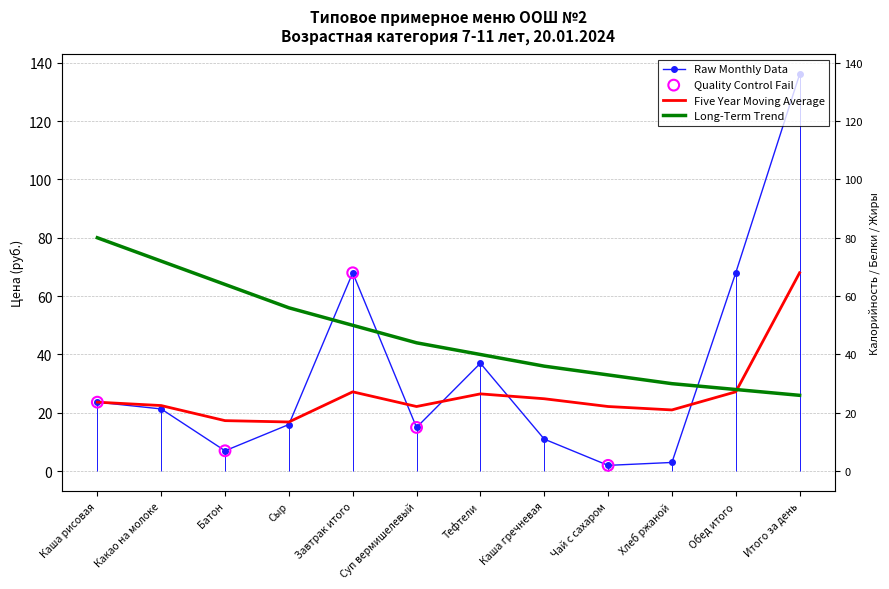

Which series contains the highest Y value?

Raw Monthly Data